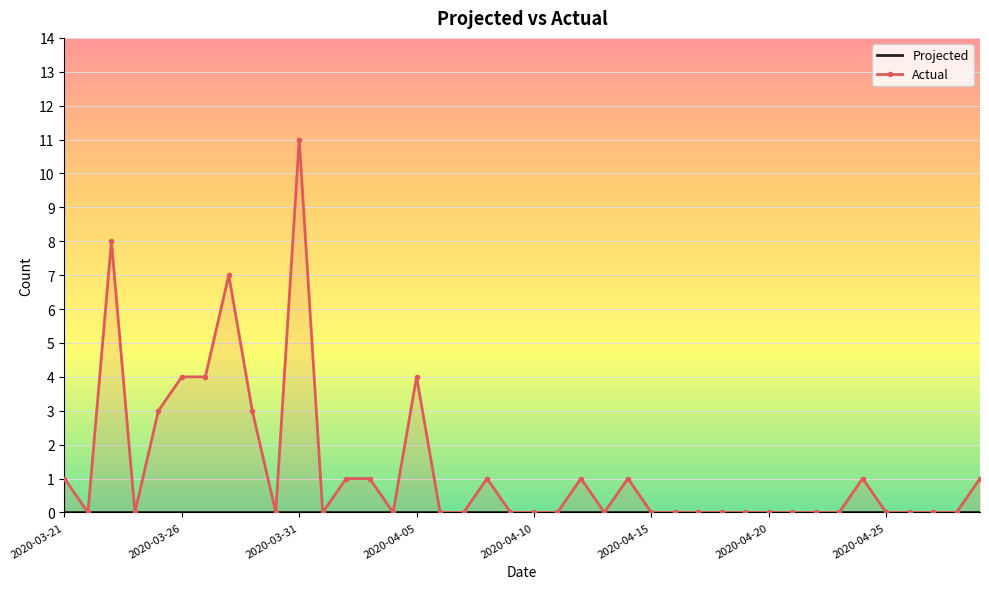

True or false: Projected and Actual intersect in this chart.

False